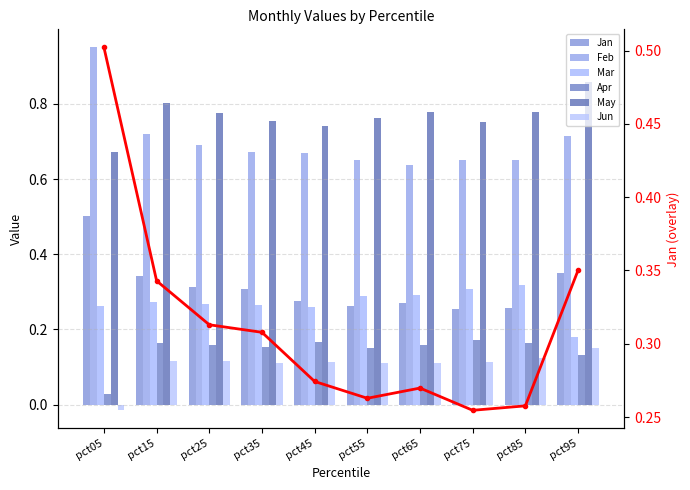

How many values in the Jun series are below 0?

1